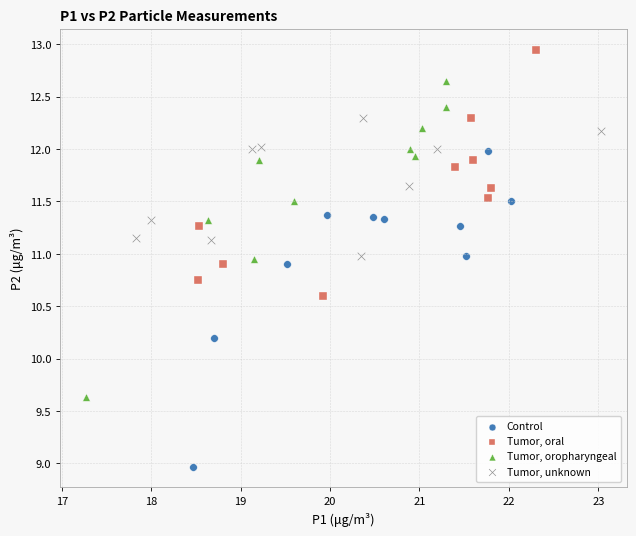

Which series contains the highest Y value?

Tumor, oral